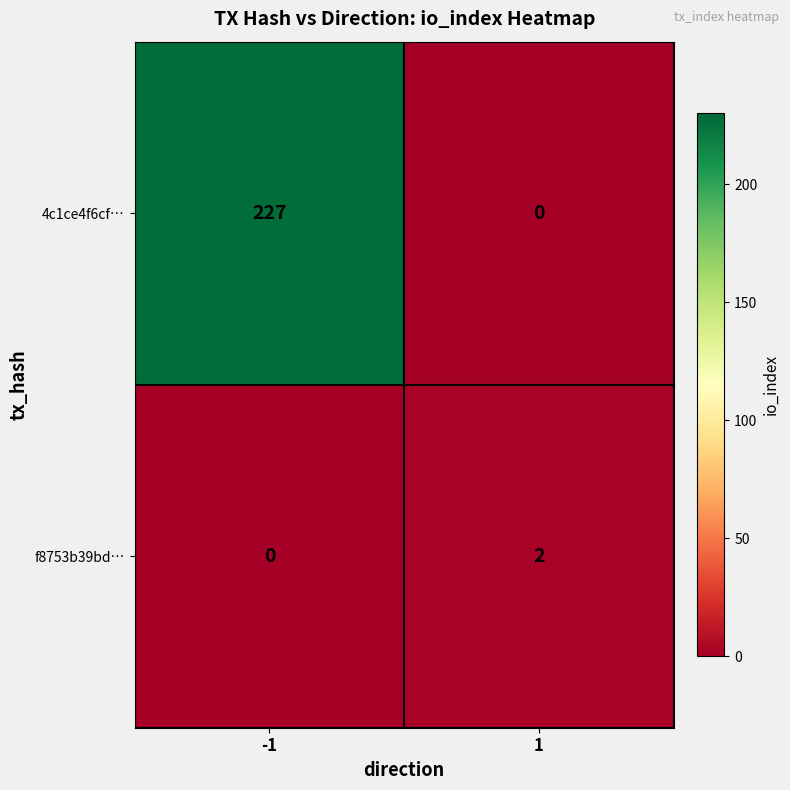

What is the sum of the 4c1ce4f6cf… values at -1 and 1?

227